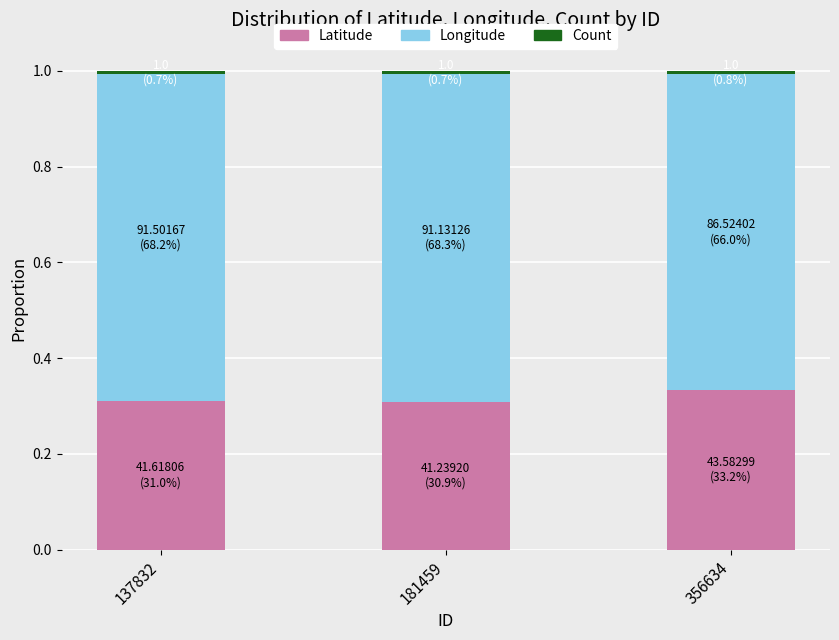

Which category has the highest value in the Latitude series?

356634